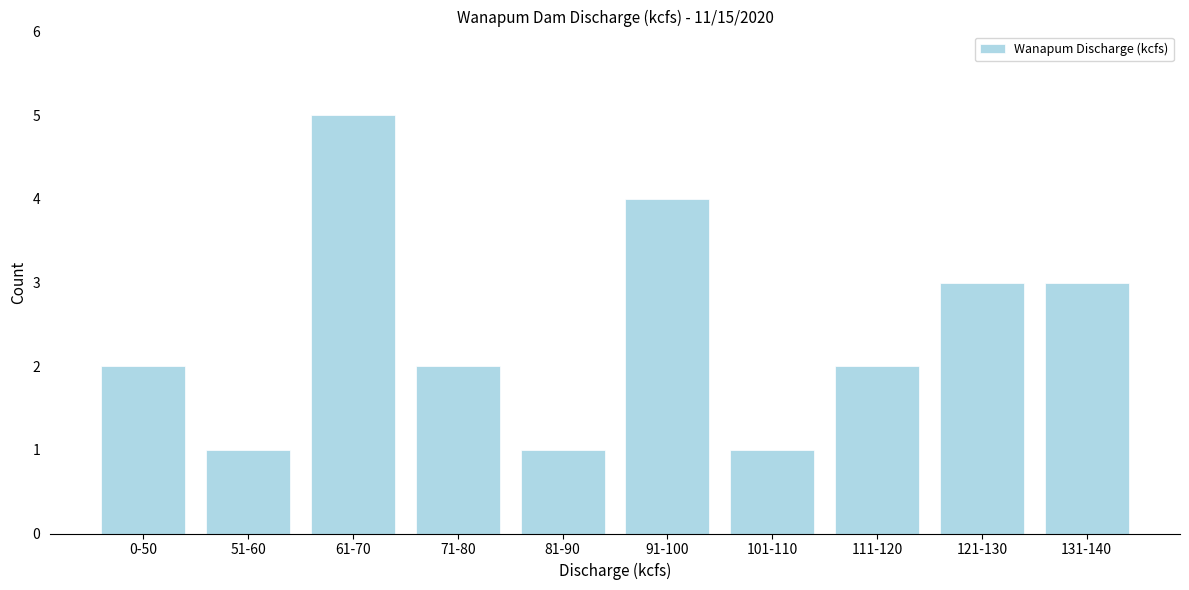

Reading left to right, what are all the values shown in this chart?

0-50=2	51-60=1	61-70=5	71-80=2	81-90=1	91-100=4	101-110=1	111-120=2	121-130=3	131-140=3